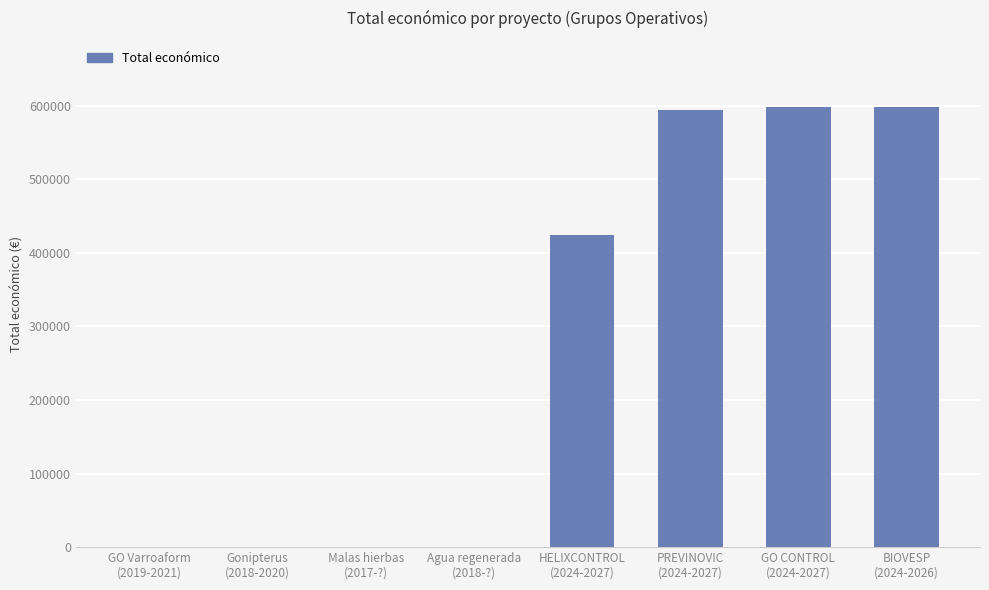

What is the maximum value shown in the chart?

598597